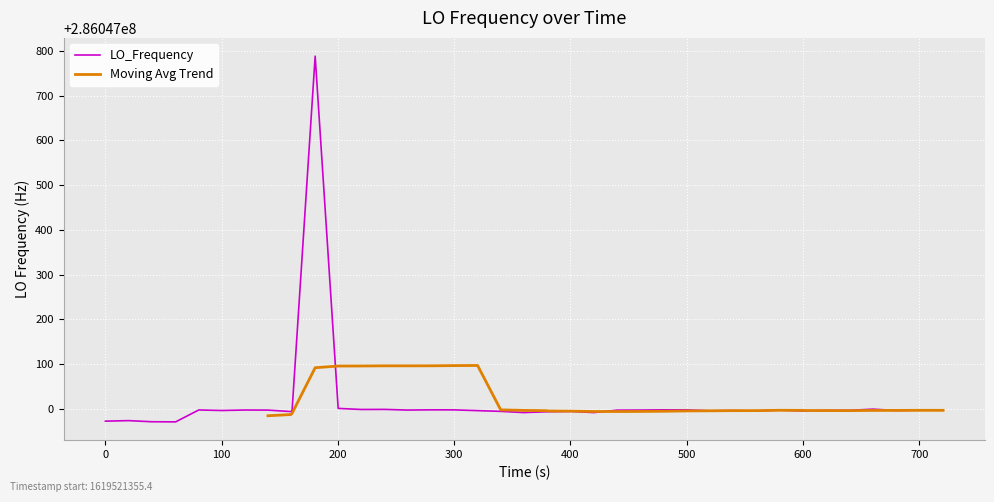

What is the minimum value for LO_Frequency?

286046971.1